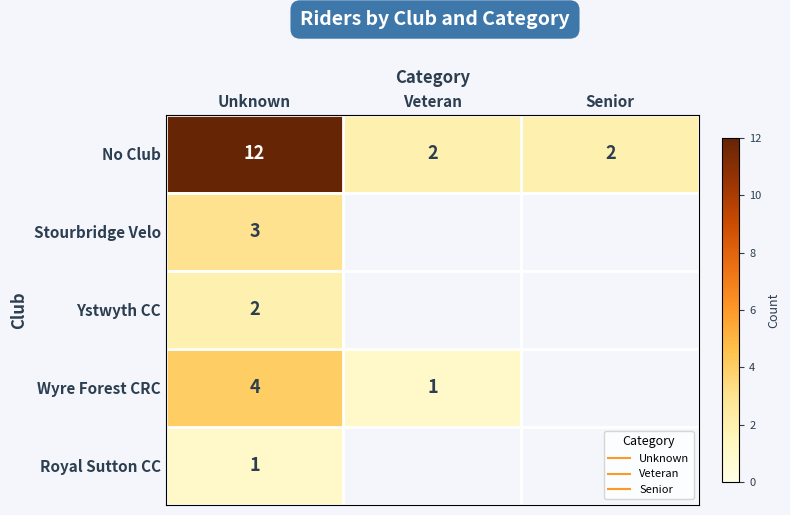

Rank the categories by Ystwyth CC value from highest to lowest.

Unknown, Veteran, Senior